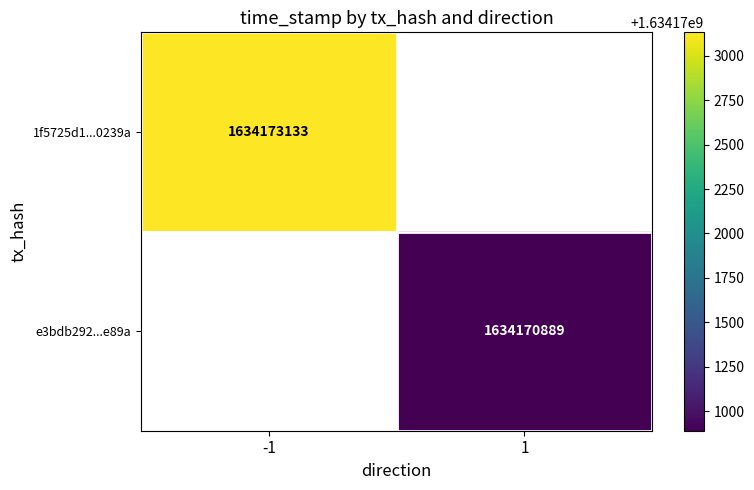

Count the number of data series in this chart.

2